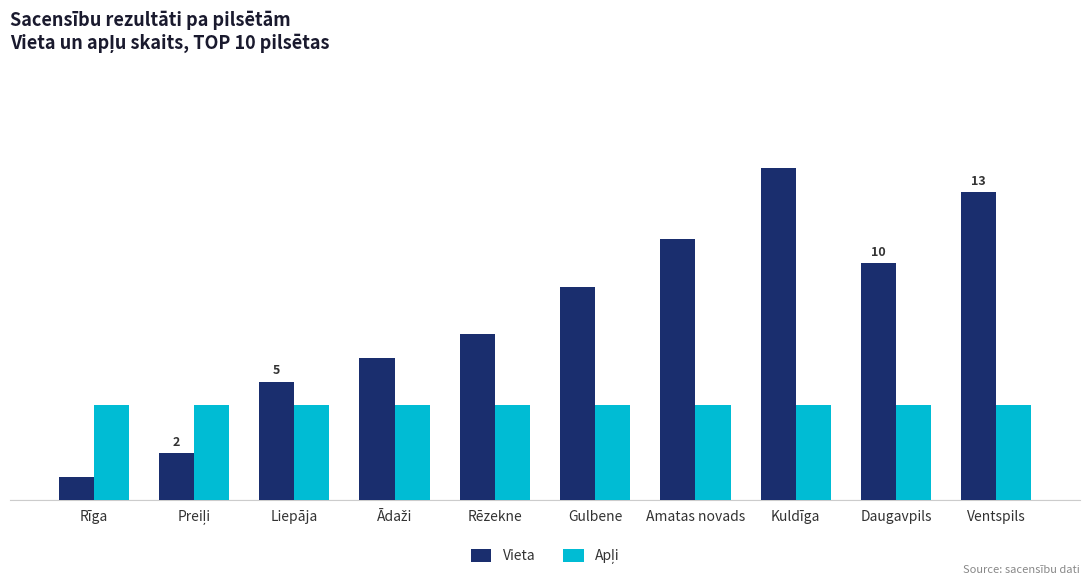

True or false: Apļi has a value of 5 at Ventspils.

False